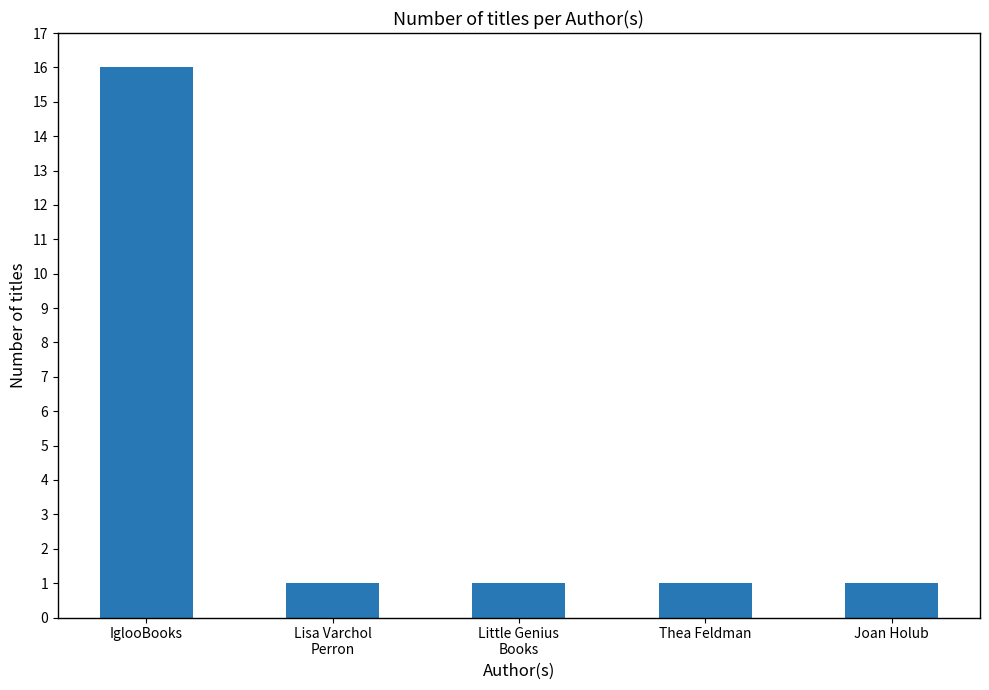

Count the number of categories in the chart.

5